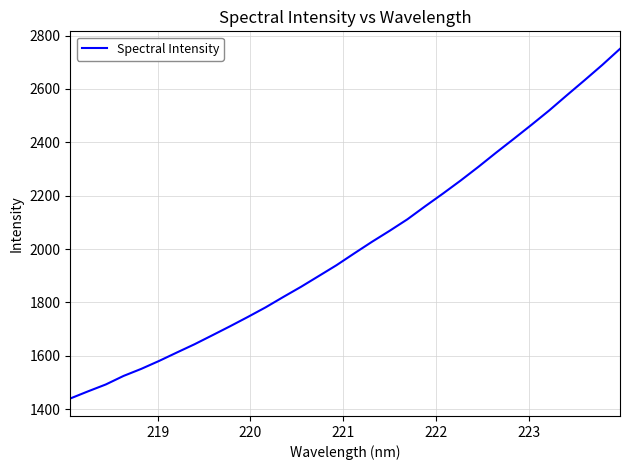

What is the maximum value shown in the chart?

2750.5